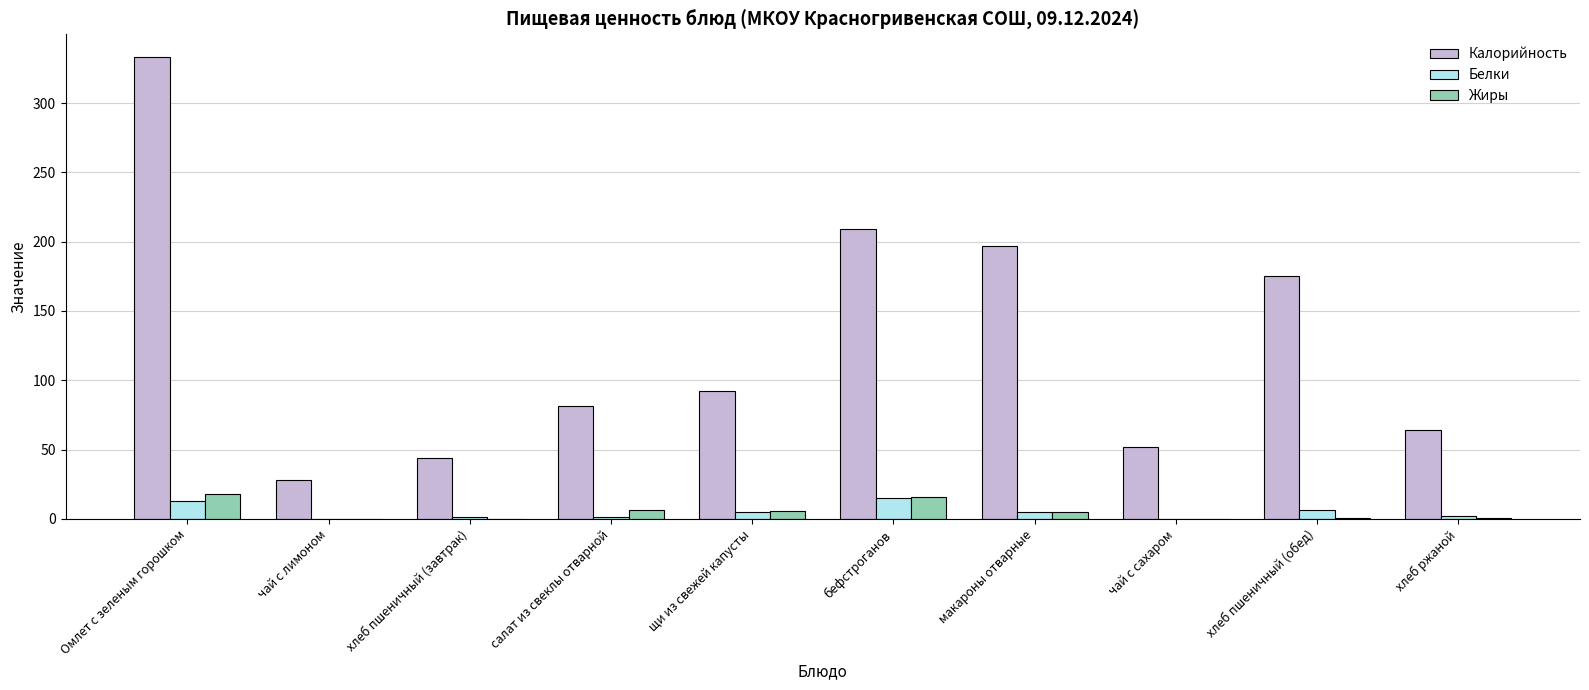

At which label is Калорийность closest to 180?

хлеб пшеничный (обед)